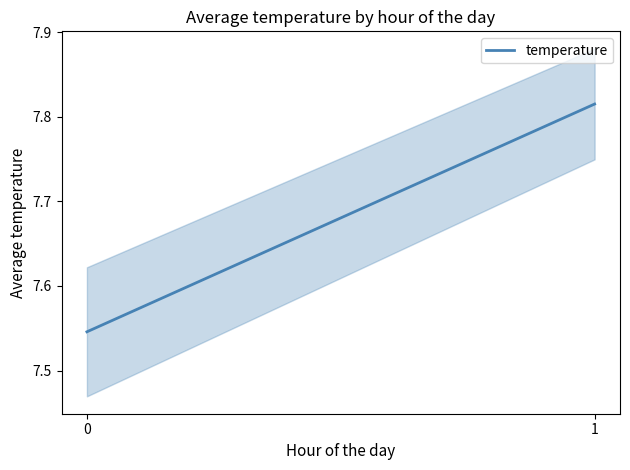

What is the change in value from 0 to 1?

+0.3